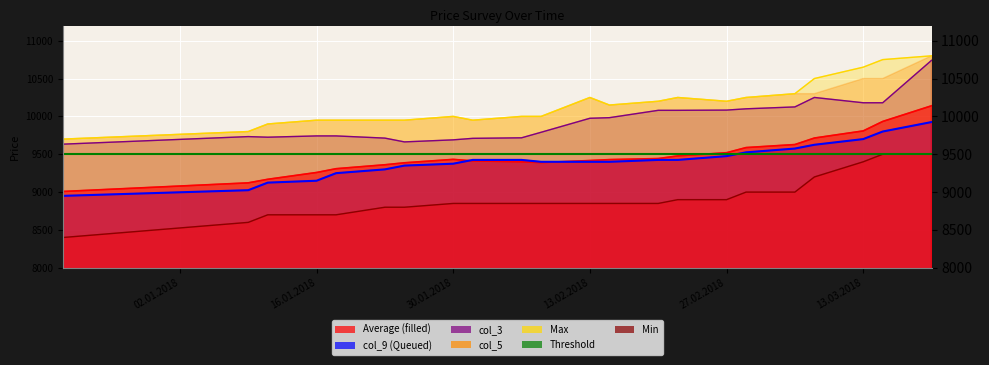

How many data points does each series have?

22